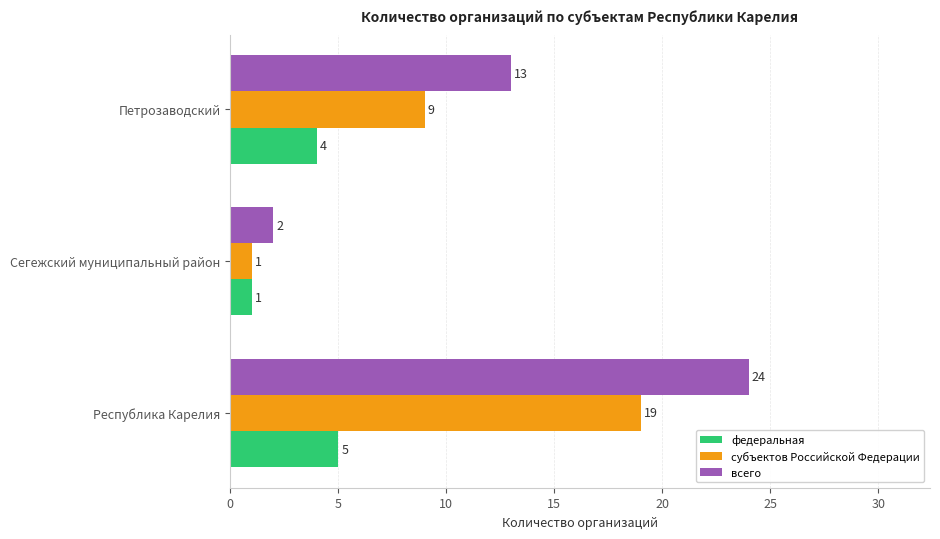

At which label is федеральная closest to 3?

Петрозаводский